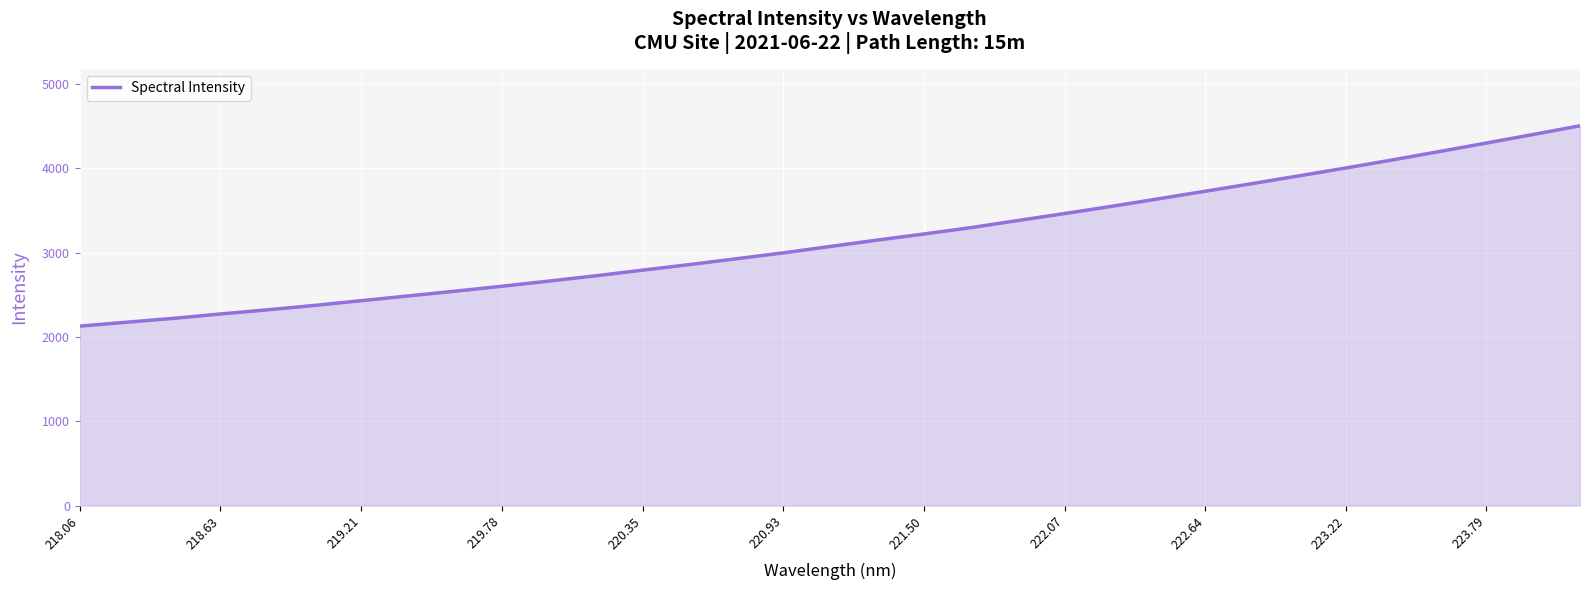

What is the difference between the maximum and minimum values?

2374.8